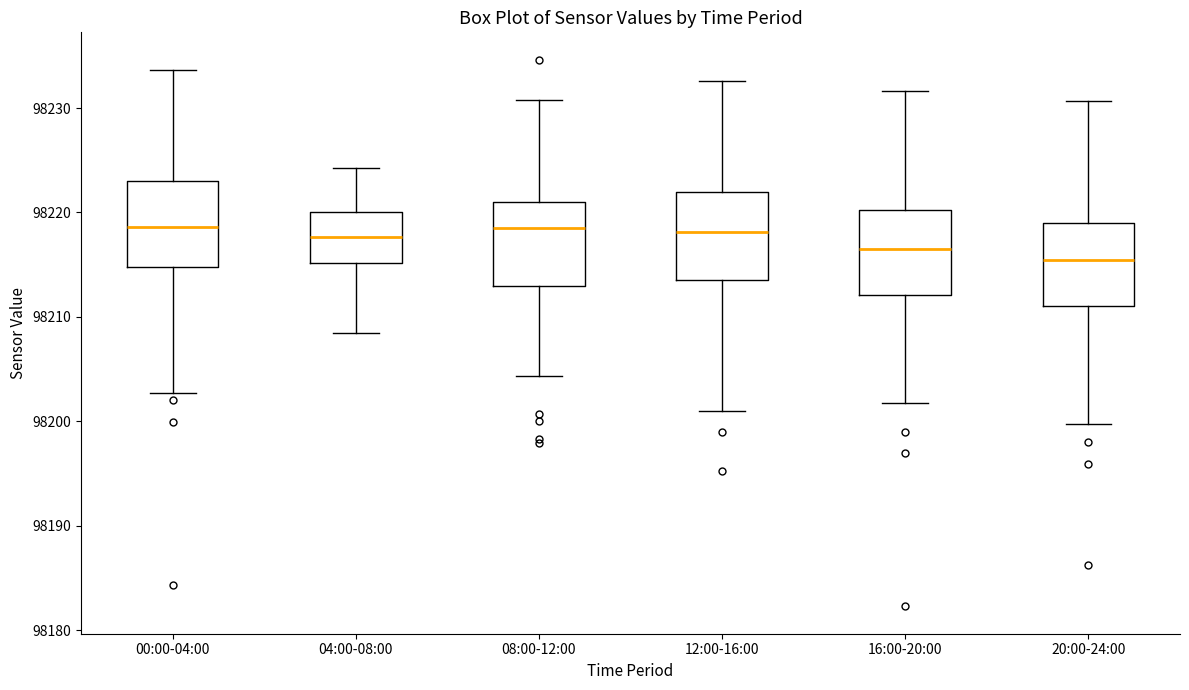

Where is the upper edge of the box for 20:00-24:00 on the y-axis? The values are not printed on the chart, so give them approximately, as read against the axis.

98219